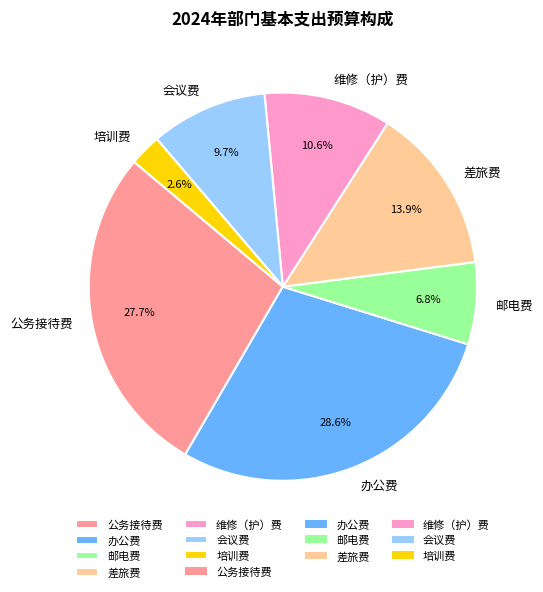

To the nearest percent, what is the difference between the 办公费 and 差旅费 slice percentages?

15%